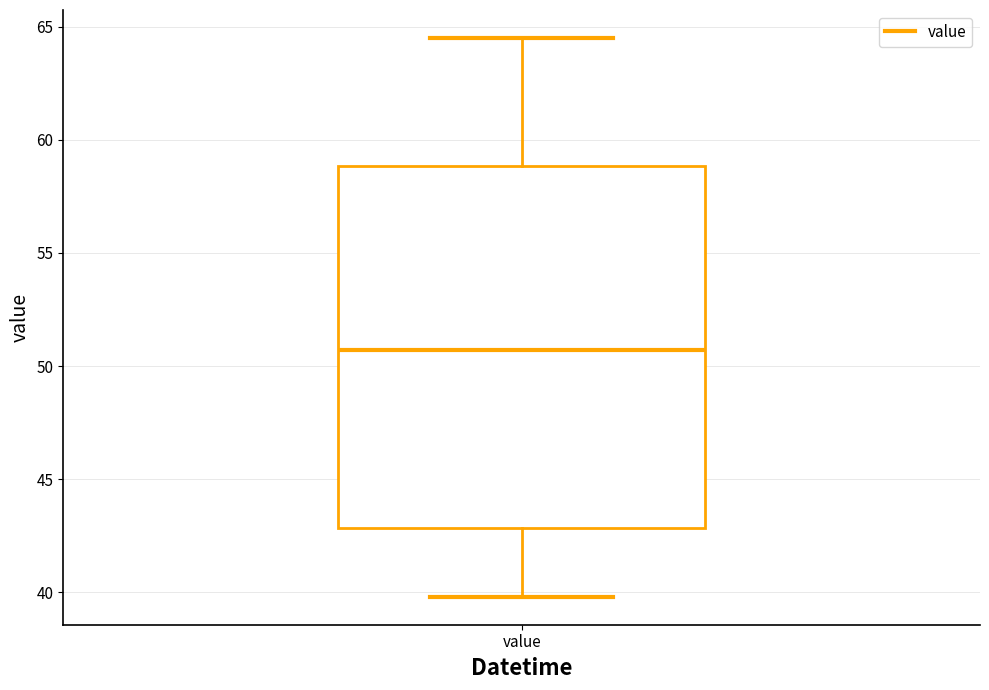

Read this box plot against the y-axis: the position of the median line, the range covered by the box, and the ends of both whiskers. The values are not printed on the chart, so give them approximately, as read against the axis.

median 50.5, box 43.0 to 59.0, whiskers 40.0 to 64.5